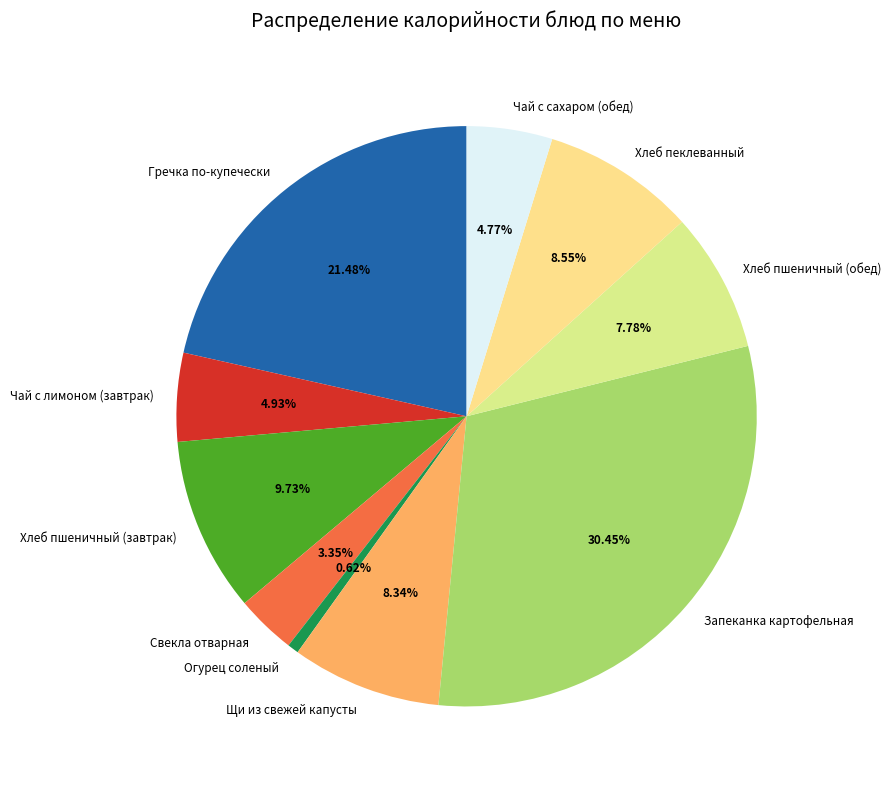

Is there a majority slice in this chart?

No